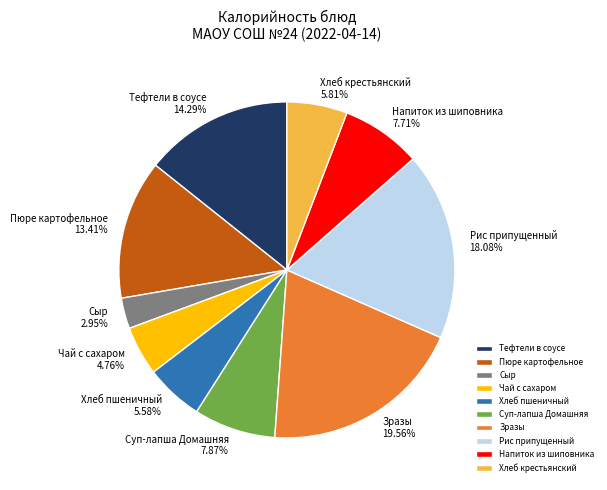

What percentage is the Зразы slice, to the nearest percent?

20%